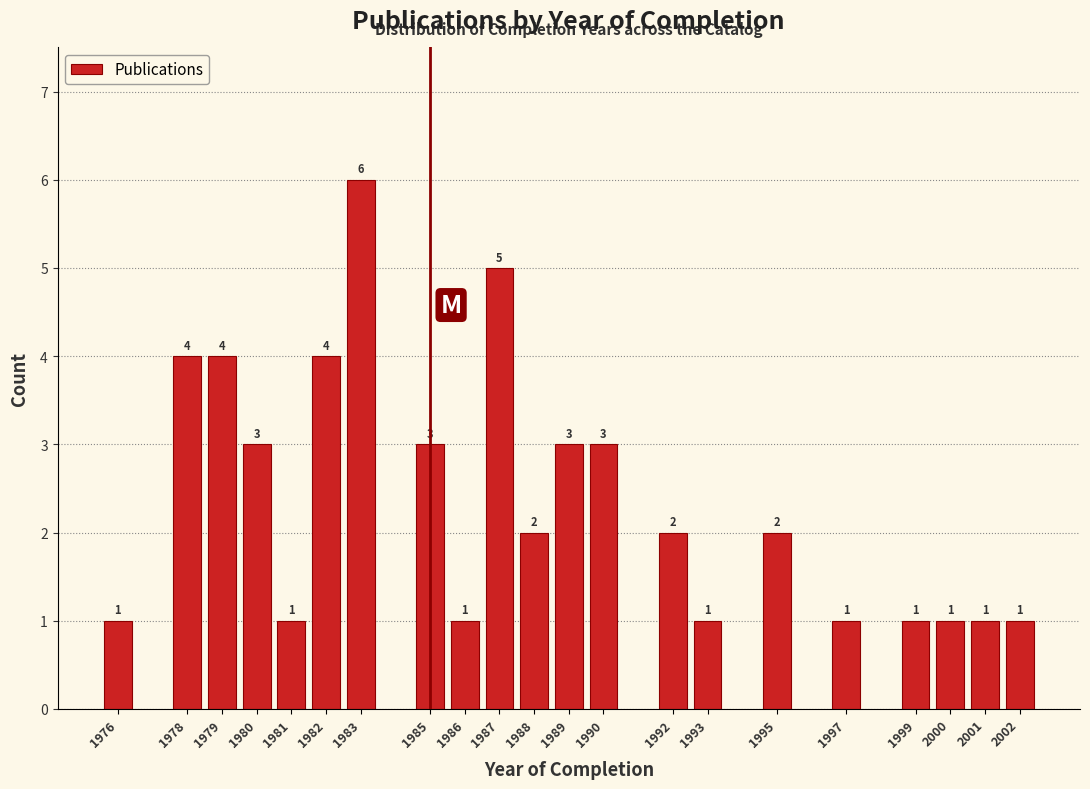

Reading right to left, extract all data points from this chart.

2002=1	2001=1	2000=1	1999=1	1997=1	1995=2	1993=1	1992=2	1990=3	1989=3	1988=2	1987=5	1986=1	1985=3	1983=6	1982=4	1981=1	1980=3	1979=4	1978=4	1976=1